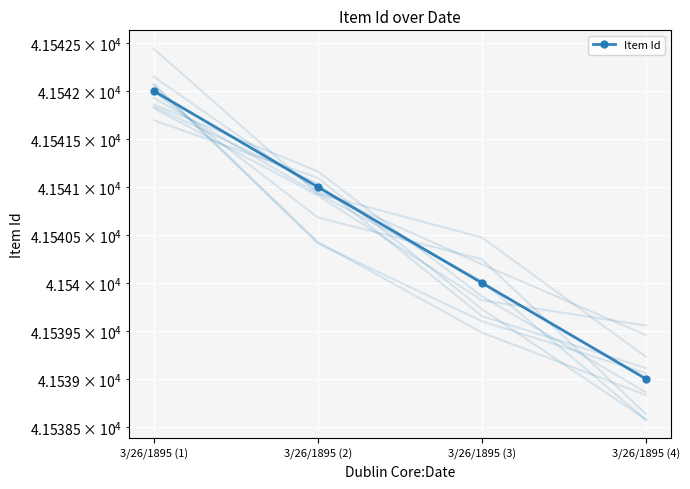

Reading left to right, list all the values displayed in this chart.

41542	41541	41540	41539